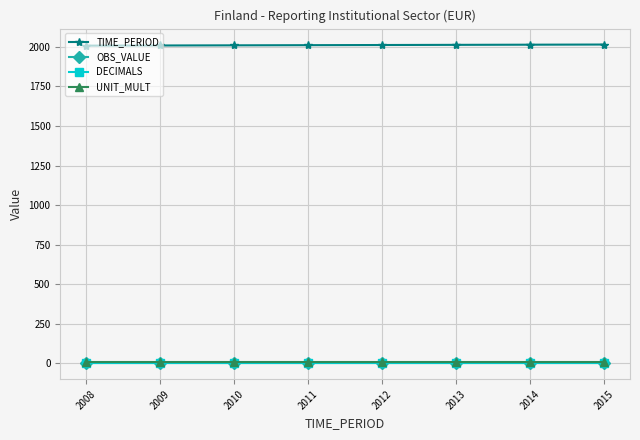

Which has a higher value, 2013 or 2010?

2013